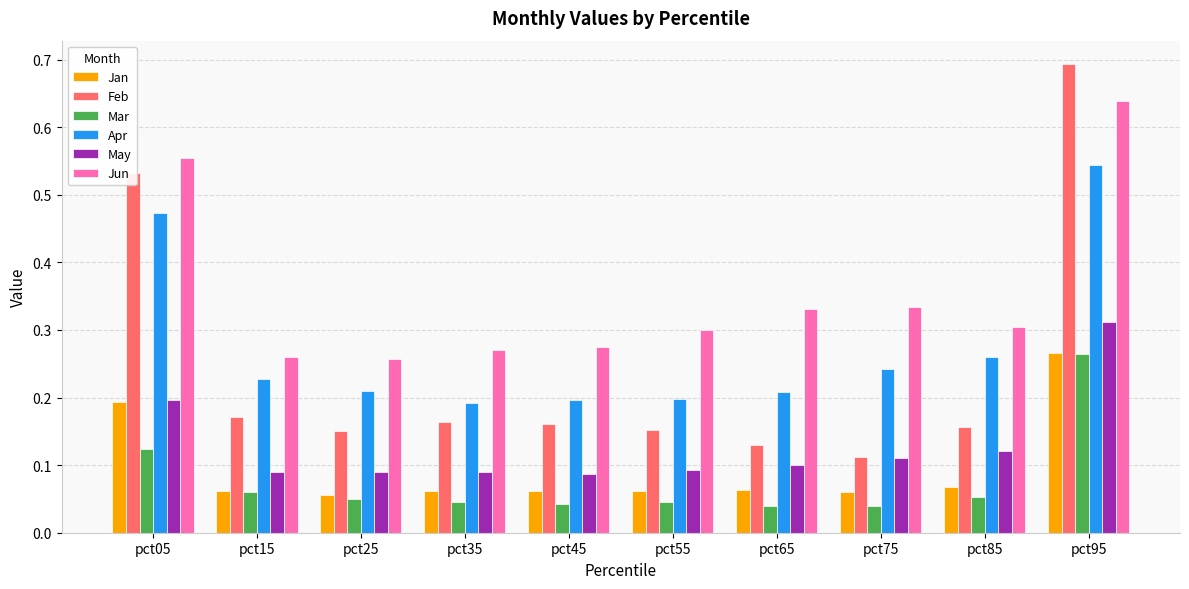

Which series has the widest spread of values?

Feb